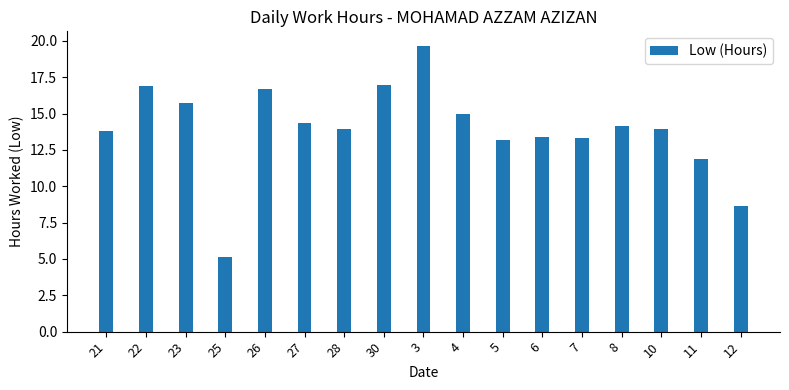

What is the difference between the values at 28 and 12?

5.3